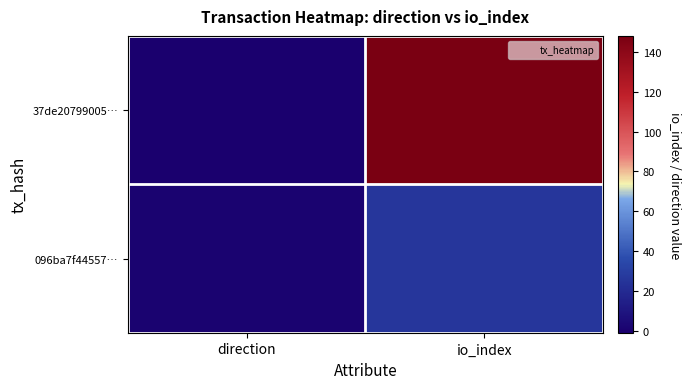

Reading left to right, transcribe all the data shown in this chart.

37de20799005…: direction=-1	io_index=148
096ba7f44557…: direction=1	io_index=26